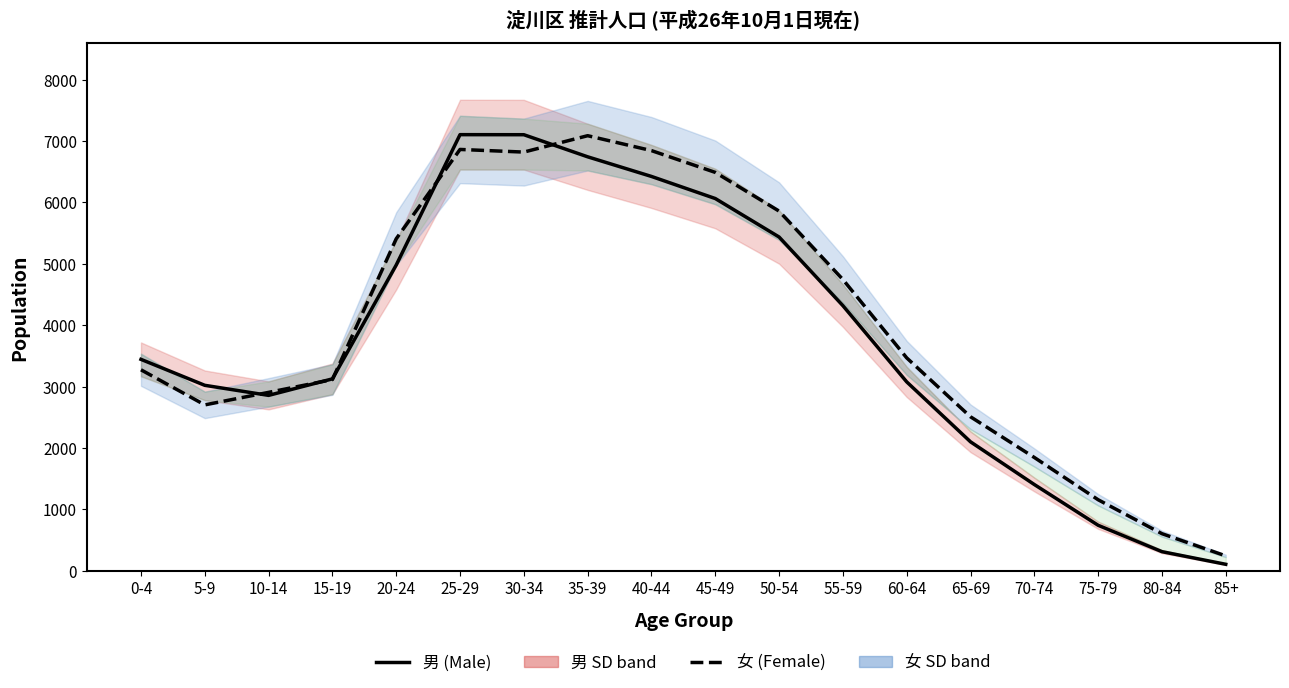

What is the difference between the 女 (Female) values at 25-29 and 10-14?

3959